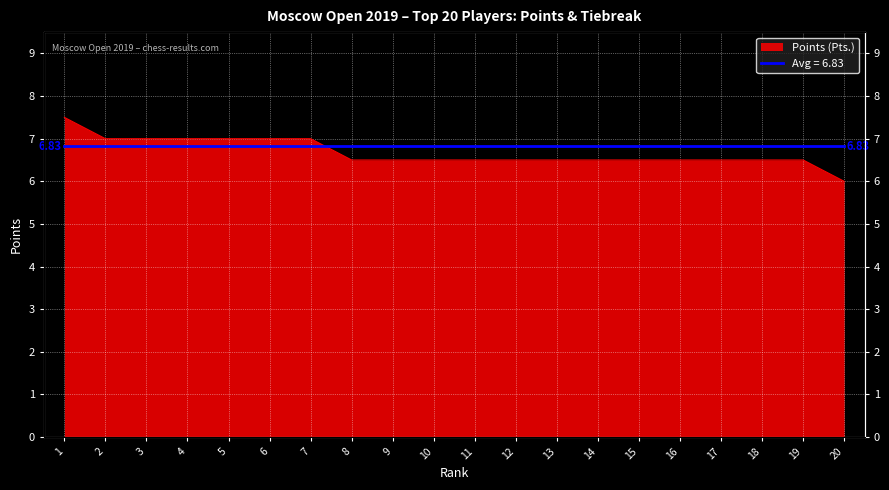

List the labels in order of value, smallest first.

20, 8, 9, 10, 11, 12, 13, 14, 15, 16, 17, 18, 19, 2, 3, 4, 5, 6, 7, 1